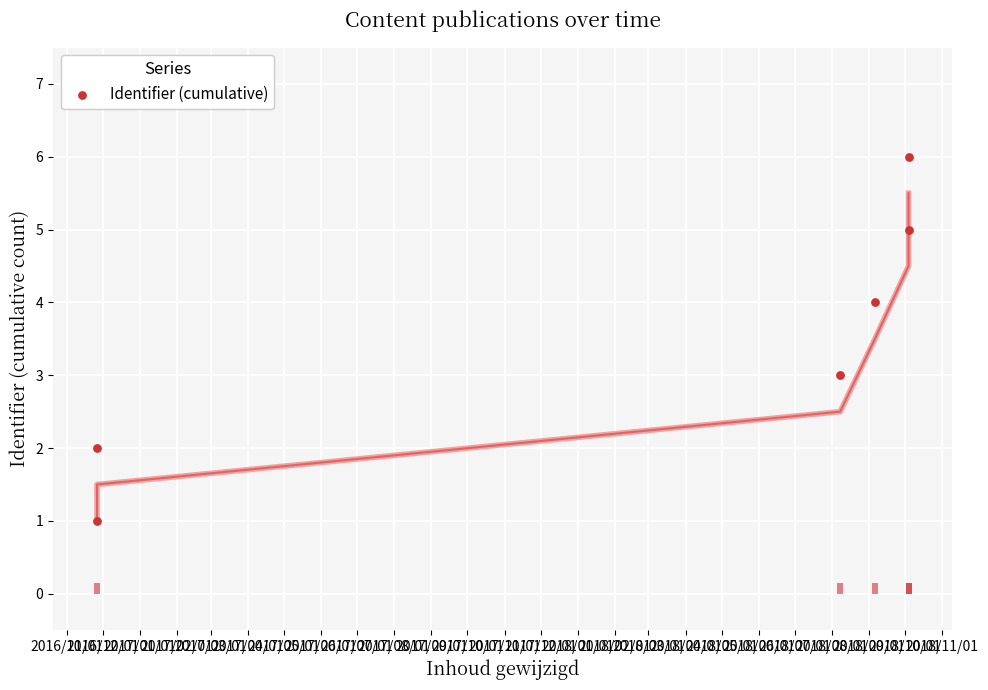

Approximately how many times larger is the value at 2017/03/01 compared to 2017/02/01?

1.2